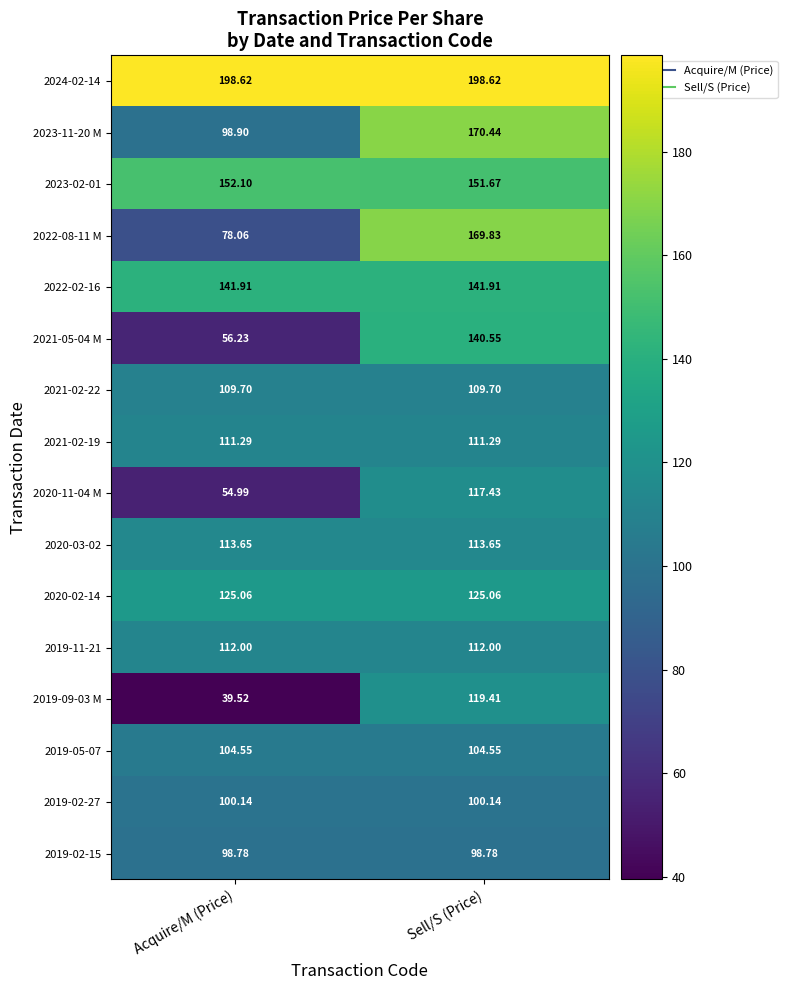

At which category is the sum across all series the highest?

Sell/S (Price)